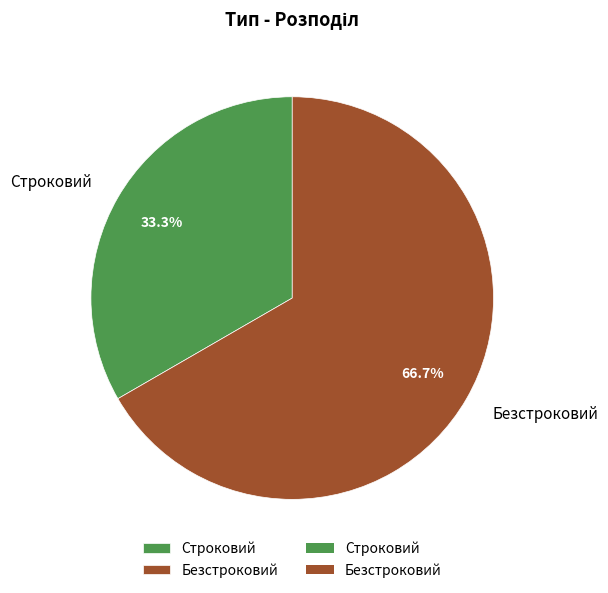

To the nearest percent, what percentage of the pie is Строковий?

33%